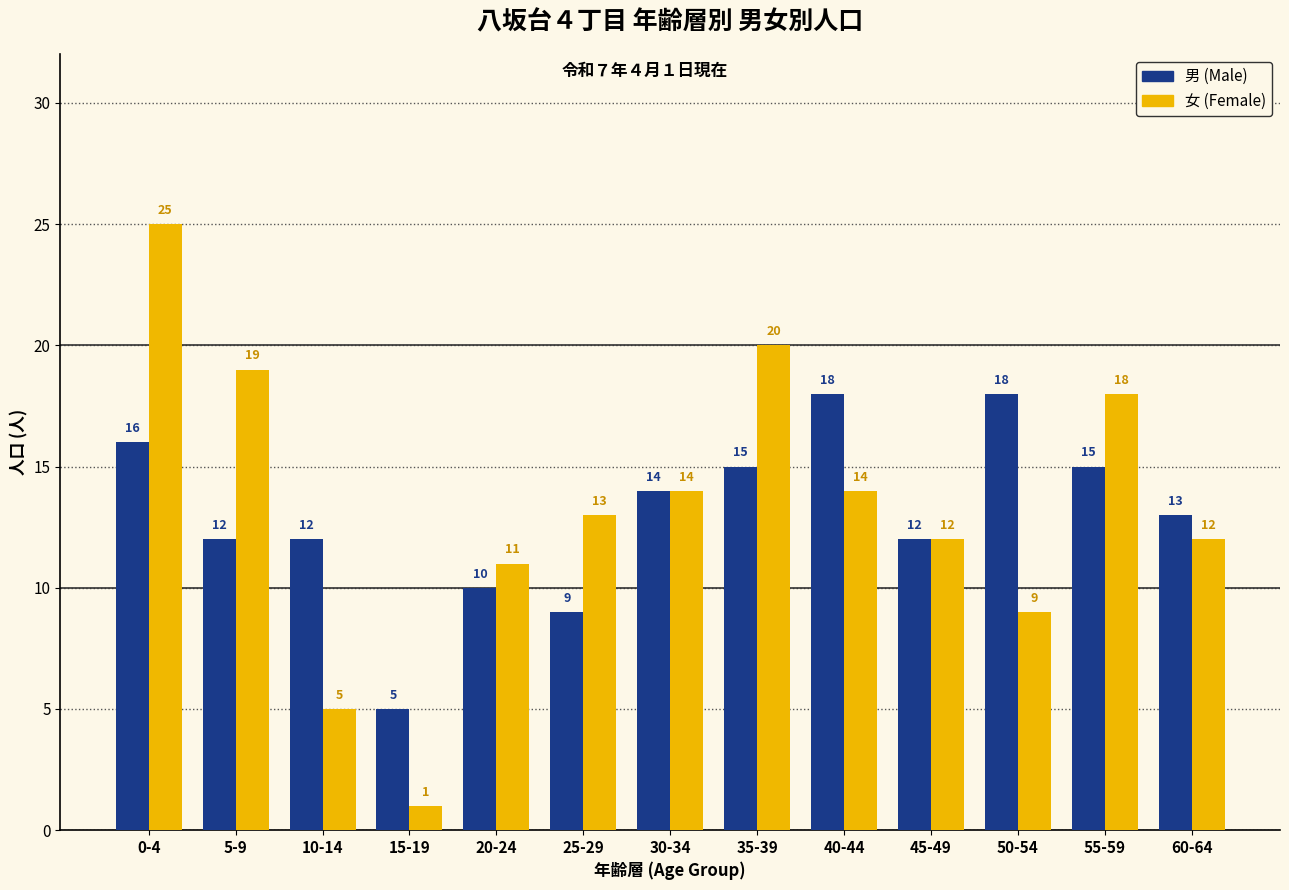

At which label does 女 (Female) reach its peak?

0-4